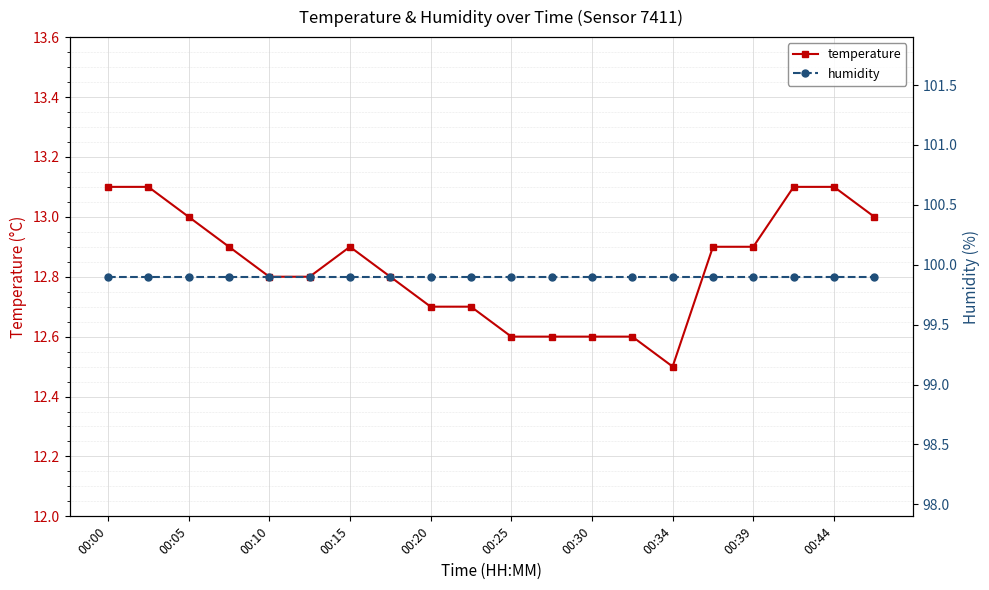

True or false: temperature has a value of 5.9 at 00:44.

False